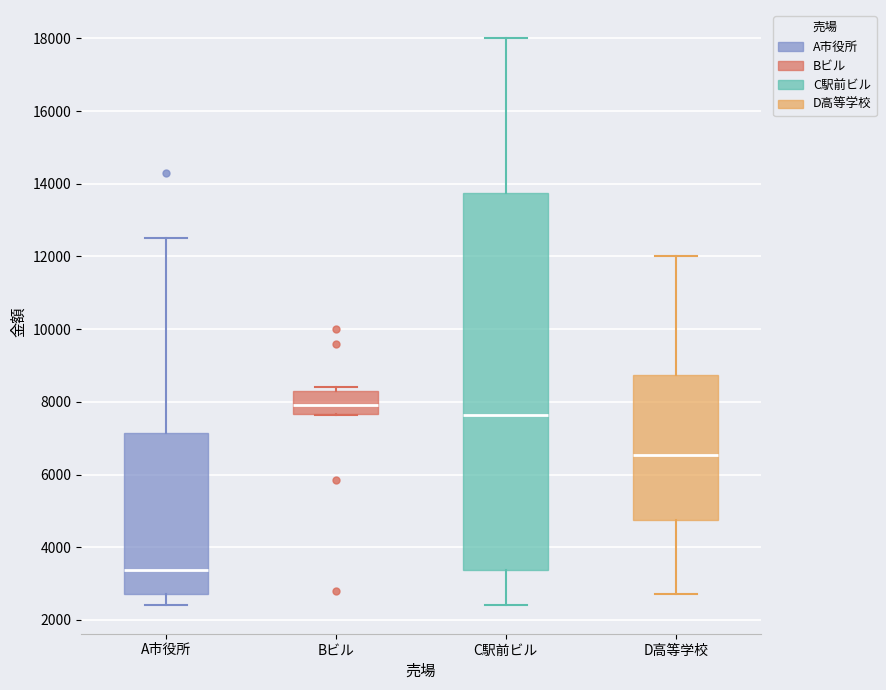

Reading left to right, read every box against the y-axis: the position of its median line, the range the box covers, and the ends of its whiskers. The values are not printed on the chart, so give them approximately, as read against the axis.

A市役所: median 3400, box 2800 to 7200, whiskers 2400 to 12600
Bビル: median 8000, box 7600 to 8400, whiskers 7600 to 8400 (just above the box's upper edge)
C駅前ビル: median 7600, box 3400 to 13800, whiskers 2400 to 18000
D高等学校: median 6600, box 4800 to 8800, whiskers 2800 to 12000